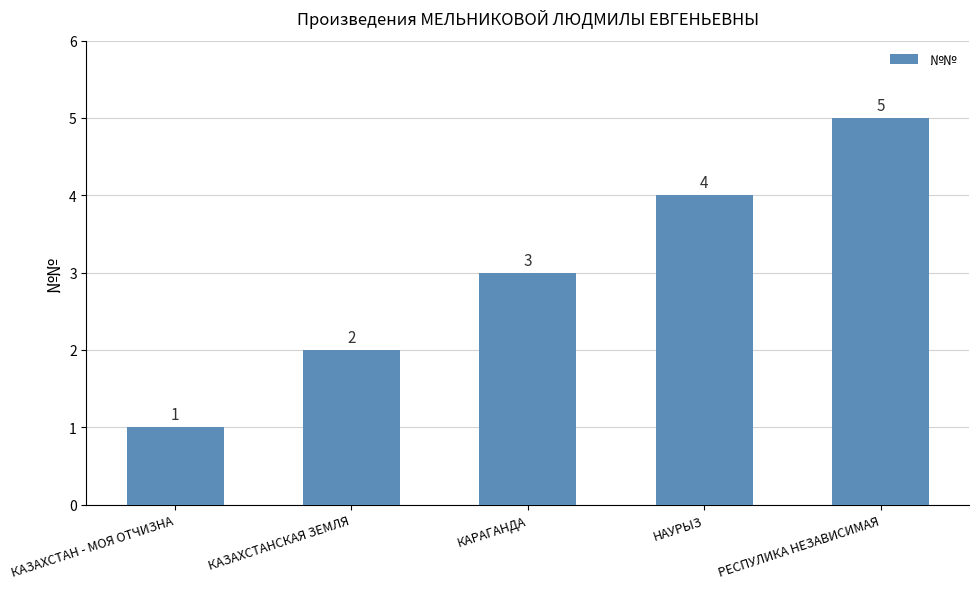

What is the difference between the values at КАЗАХСТАНСКАЯ ЗЕМЛЯ and КАРАГАНДА?

1